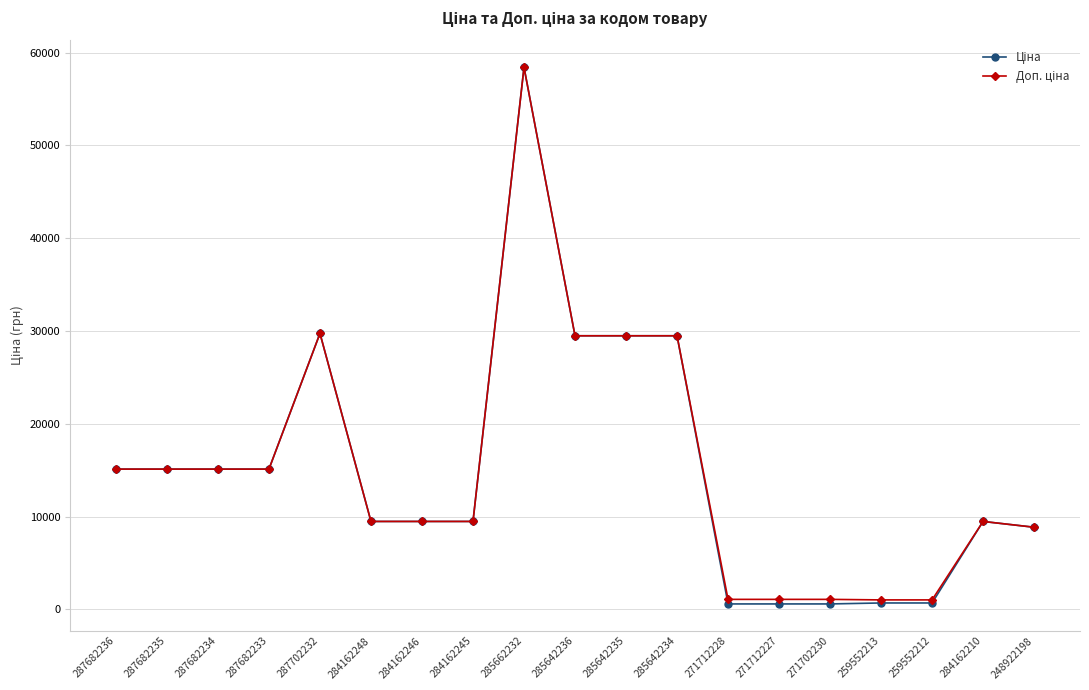

At which category is the sum across all series the highest?

285662232